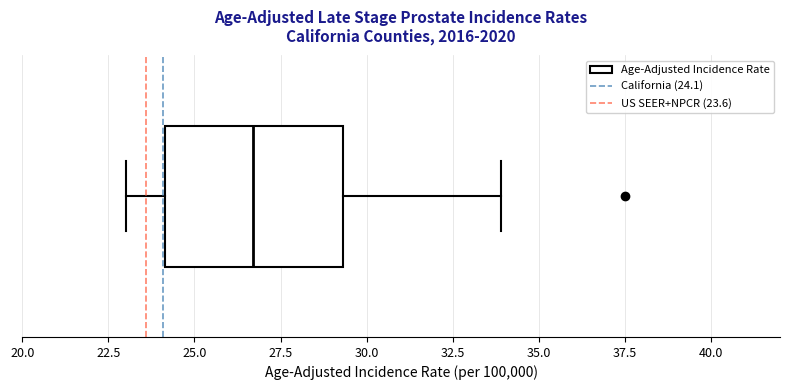

Read this box plot against the x-axis: the position of the median line, the range covered by the box, and the ends of both whiskers. The values are not printed on the chart, so give them approximately, as read against the axis.

median 26.5, box 24.0 to 29.5, whiskers 23.0 to 34.0